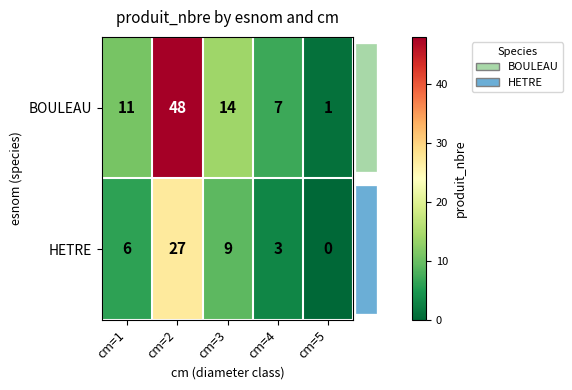

What is the greatest value displayed?

48